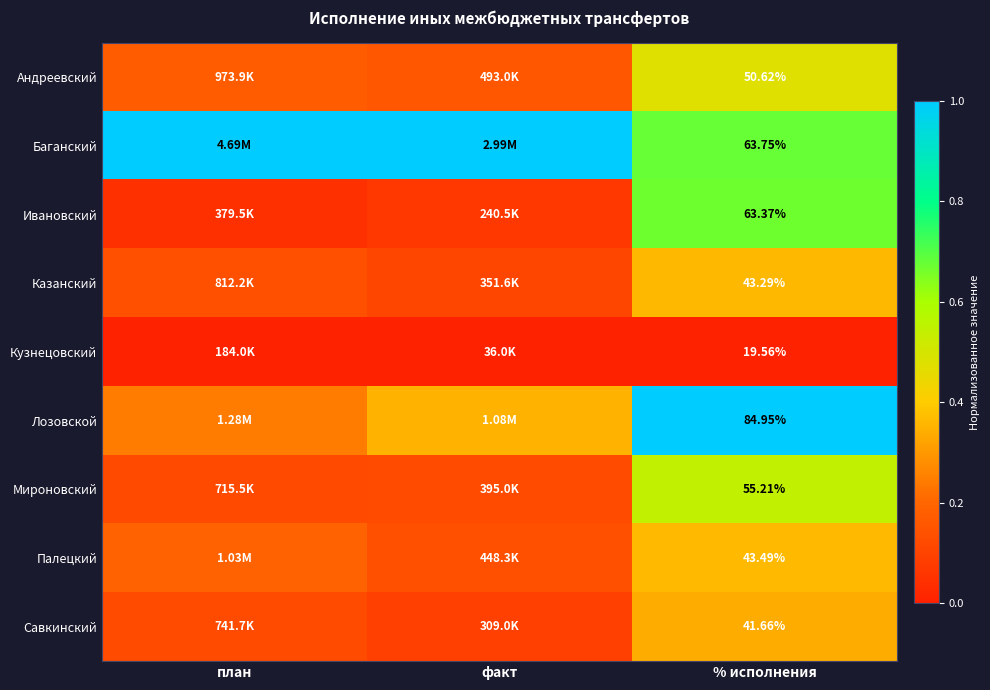

At % исполнения, list the series in order from largest to smallest.

Лозовской, Баганский, Ивановский, Мироновский, Андреевский, Палецкий, Казанский, Савкинский, Кузнецовский